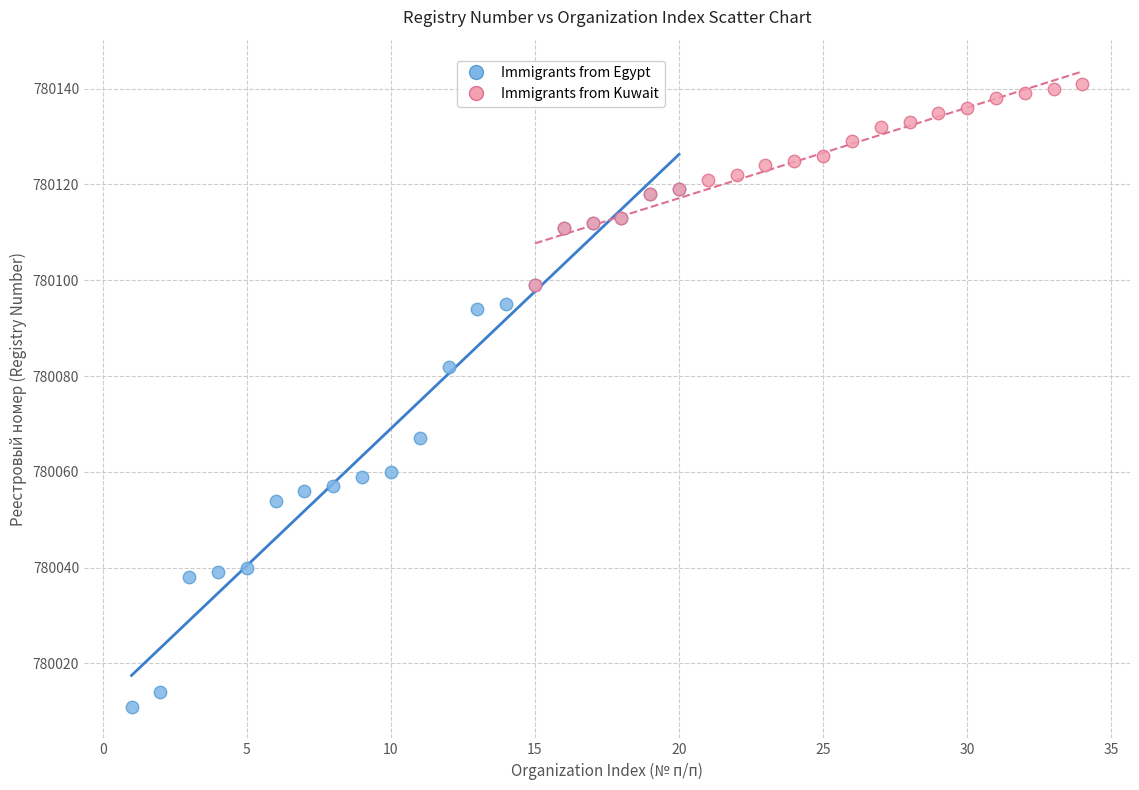

Which series reaches the maximum Y coordinate?

Immigrants from Kuwait